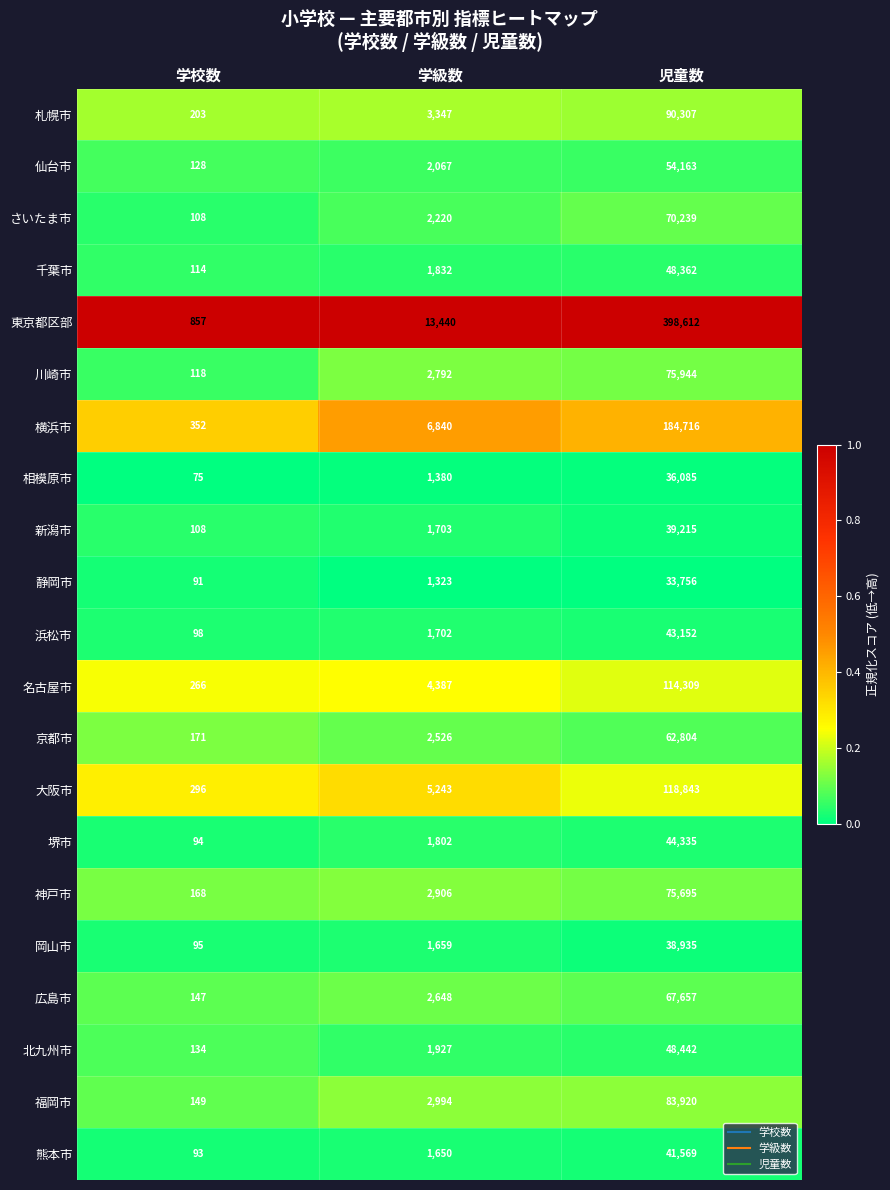

True or false: 福岡市 has a value of 83920 at 児童数.

True